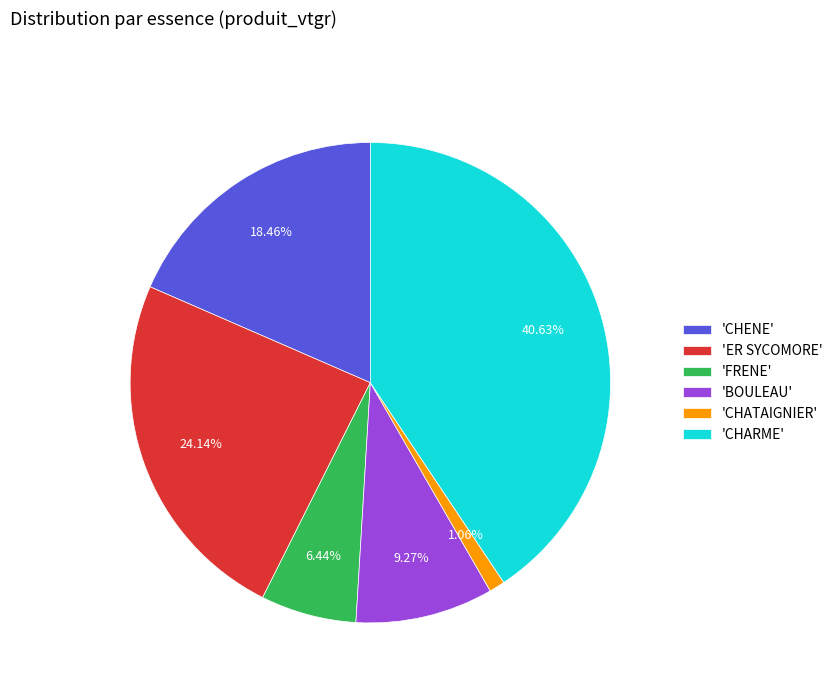

What is the smallest slice in the pie chart?

'CHATAIGNIER'